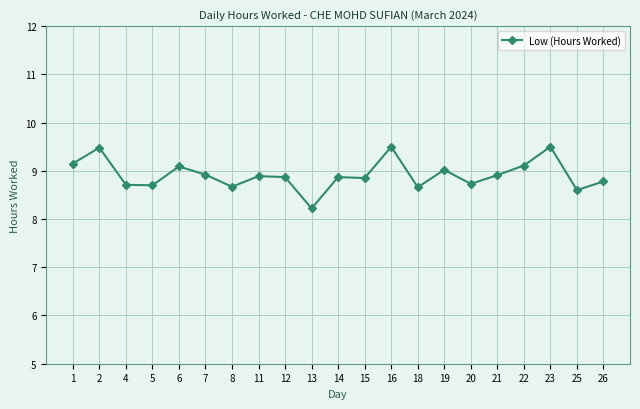

True or false: the data shows 8.7 at 8.

True